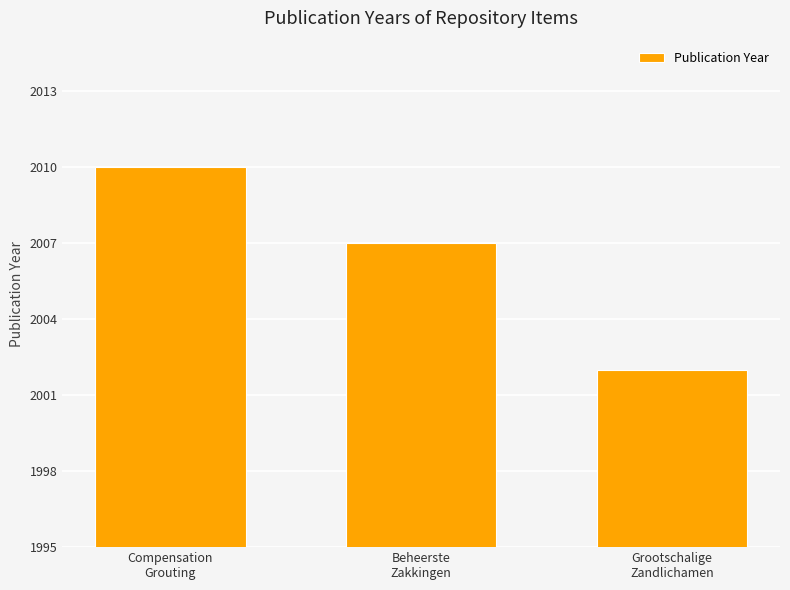

How many values are below 2007?

1